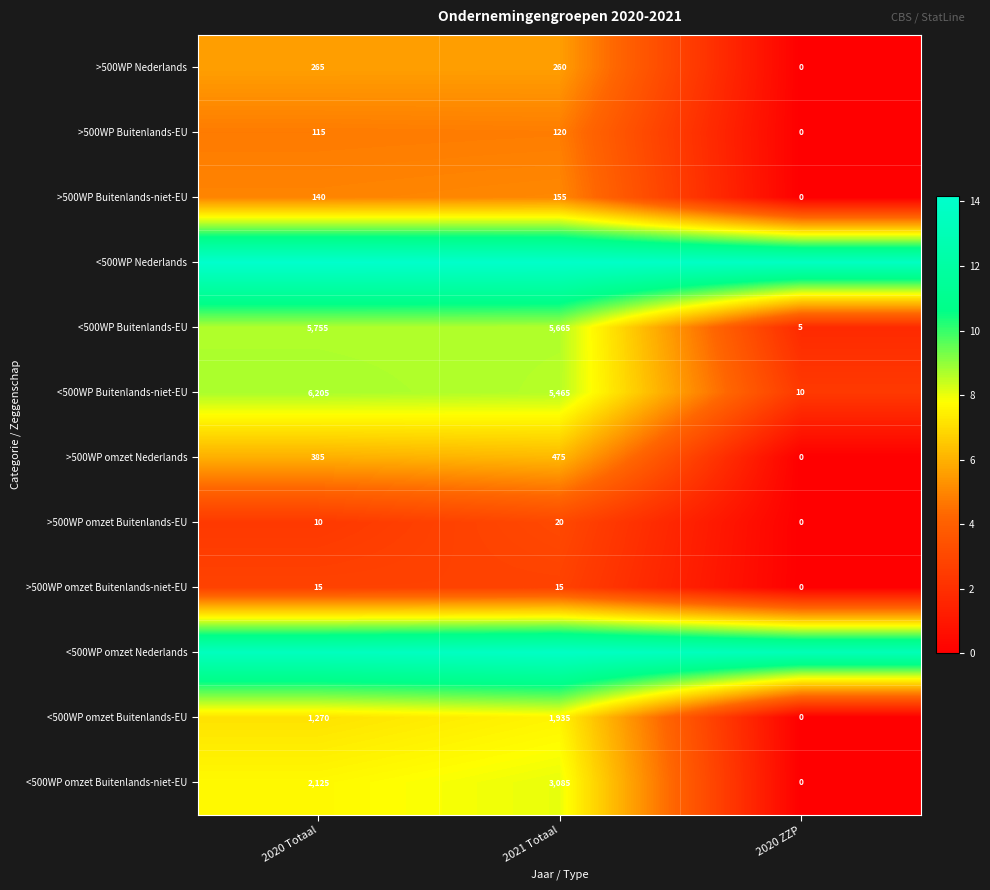

How many series are shown in this chart?

12